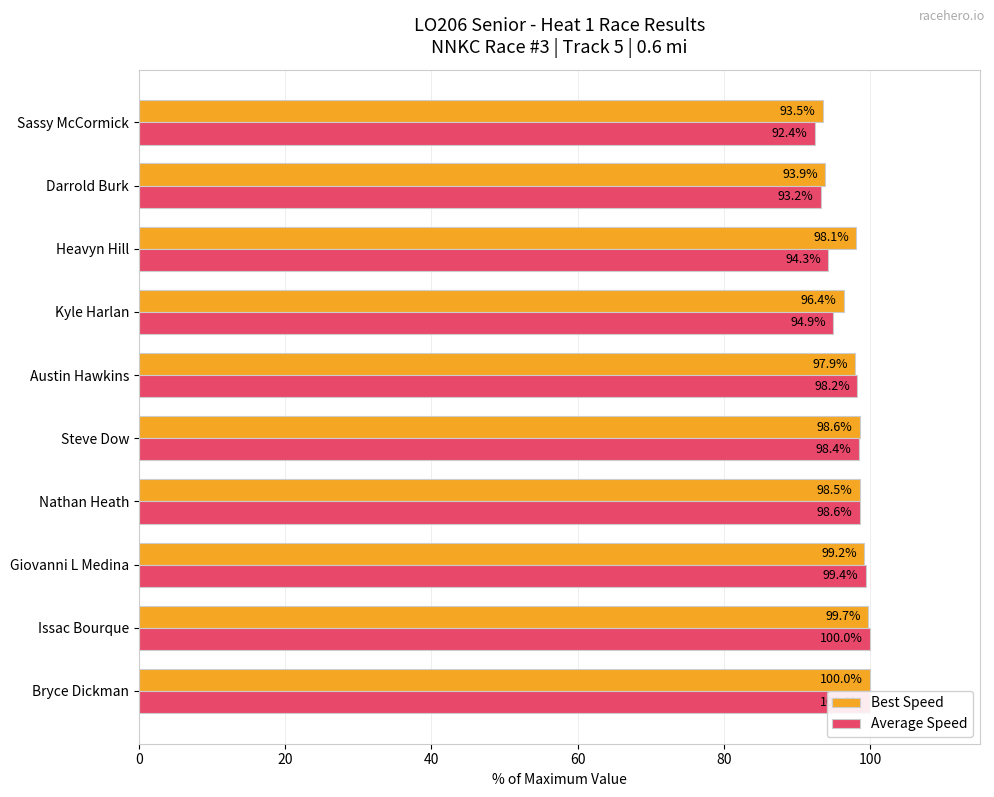

Reading left to right, transcribe all the data shown in this chart.

Best Speed: 100.0	99.7	99.2	98.5	98.6	97.9	96.4	98.1	93.9	93.5
Average Speed: 100.0	100.0	99.4	98.6	98.4	98.2	94.9	94.3	93.2	92.4